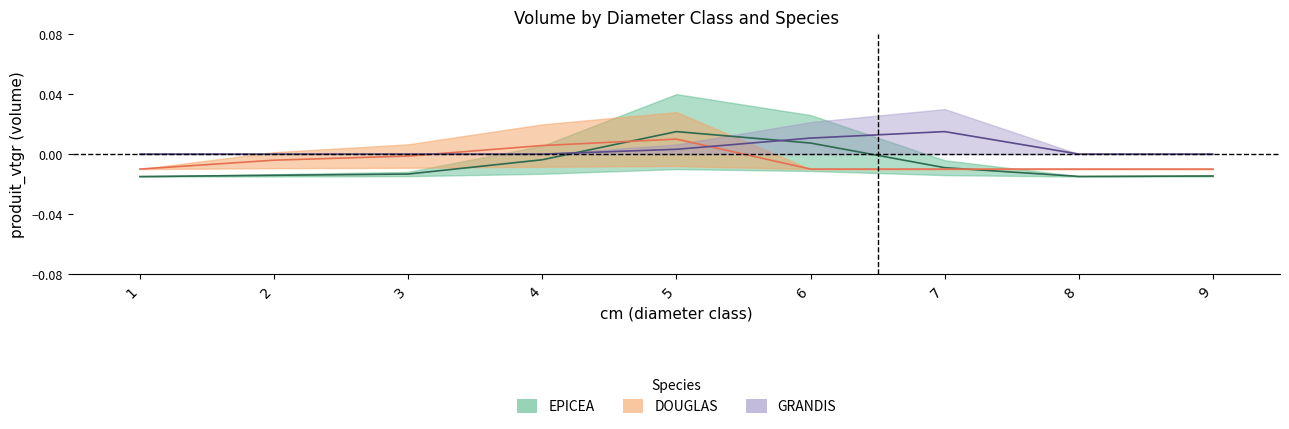

Where do GRANDIS and DOUGLAS first cross each other?

3 and 4